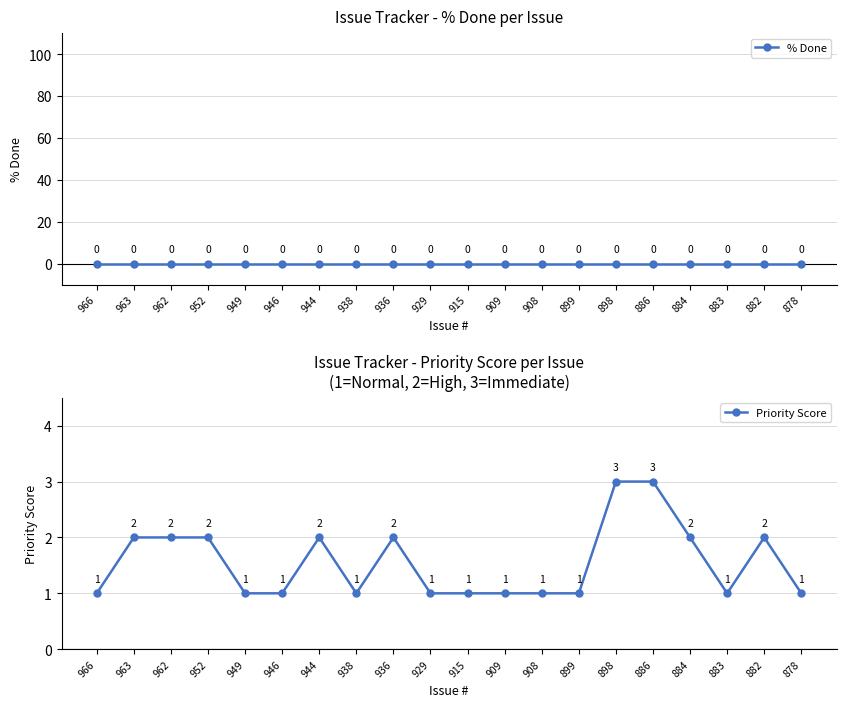

Which label corresponds to the largest value in the chart?

898